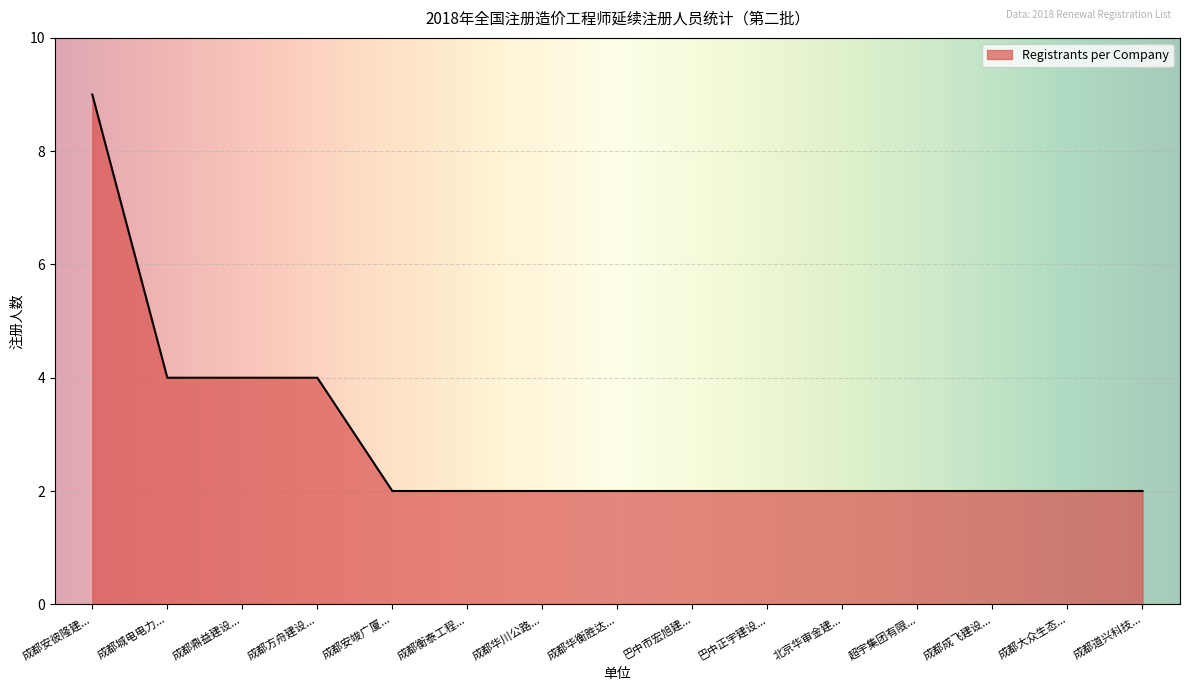

Reading left to right, transcribe all the data shown in this chart.

9	4	4	4	2	2	2	2	2	2	2	2	2	2	2